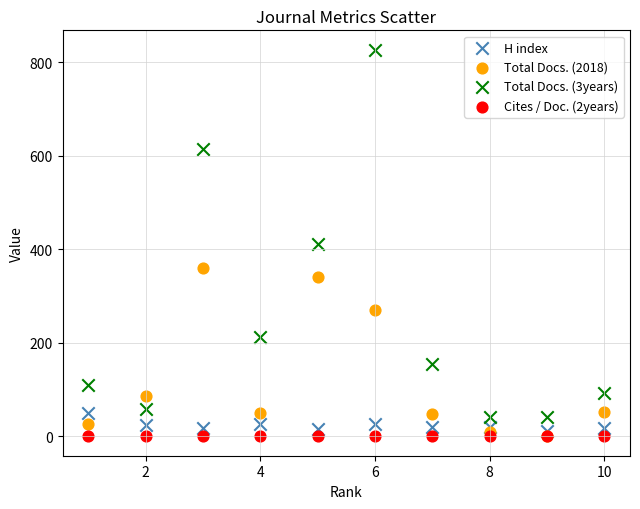

Which series reaches the maximum Y coordinate?

Total Docs. (3years)